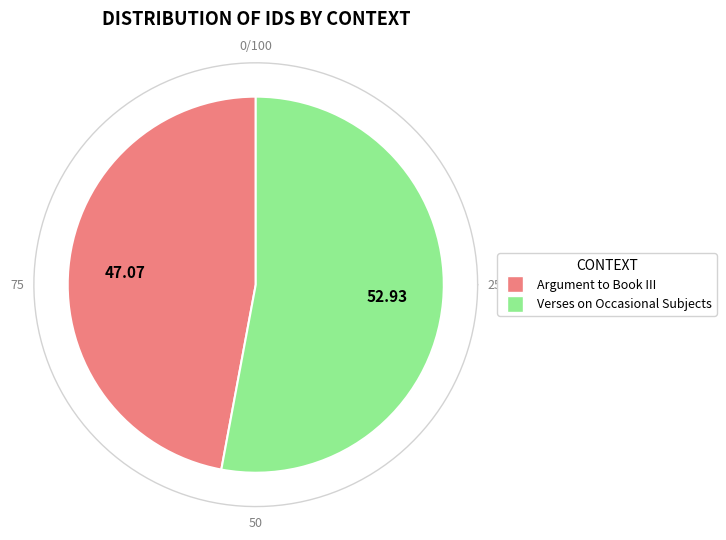

Does Verses on Occasional Subjects represent more than half of the total?

Yes